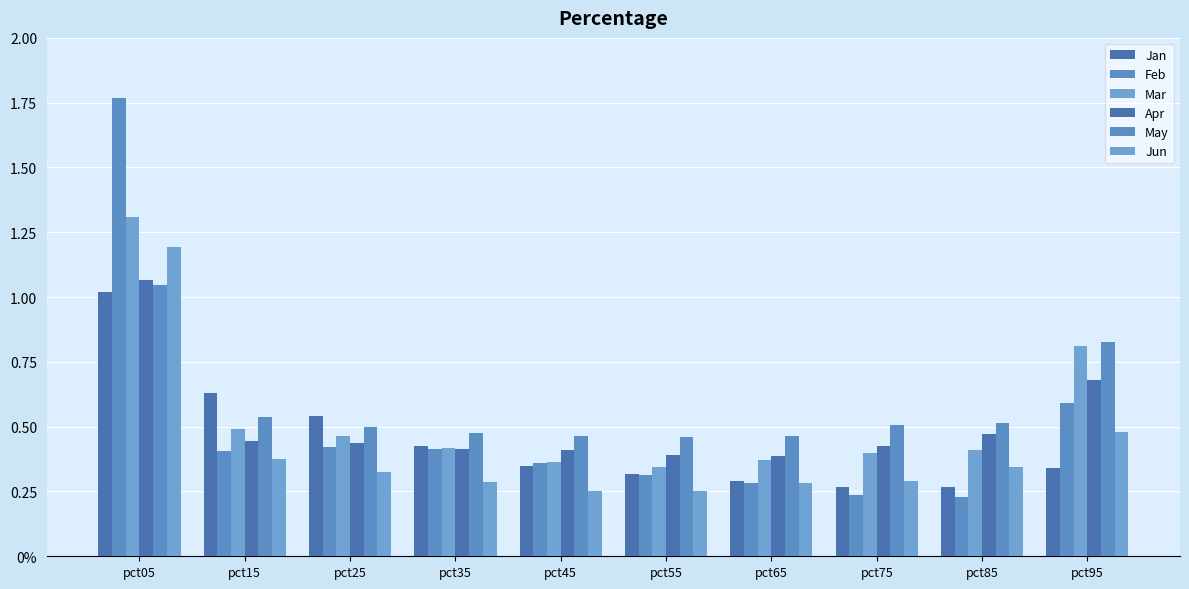

Is the value of Apr at pct75 greater than the value of Feb at pct85?

Yes